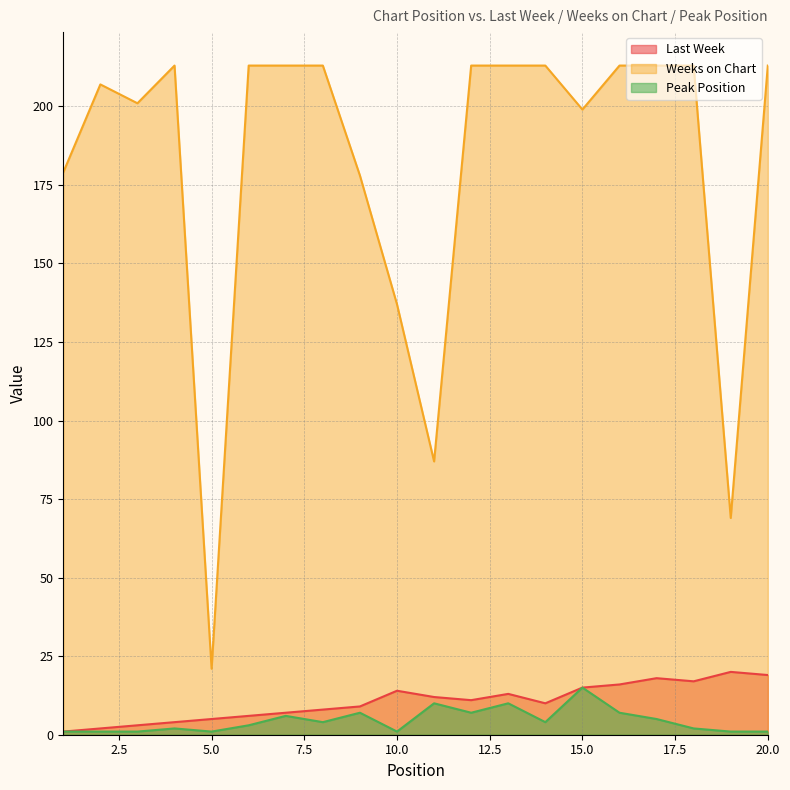

True or false: Peak Position and Last Week intersect in this chart.

False